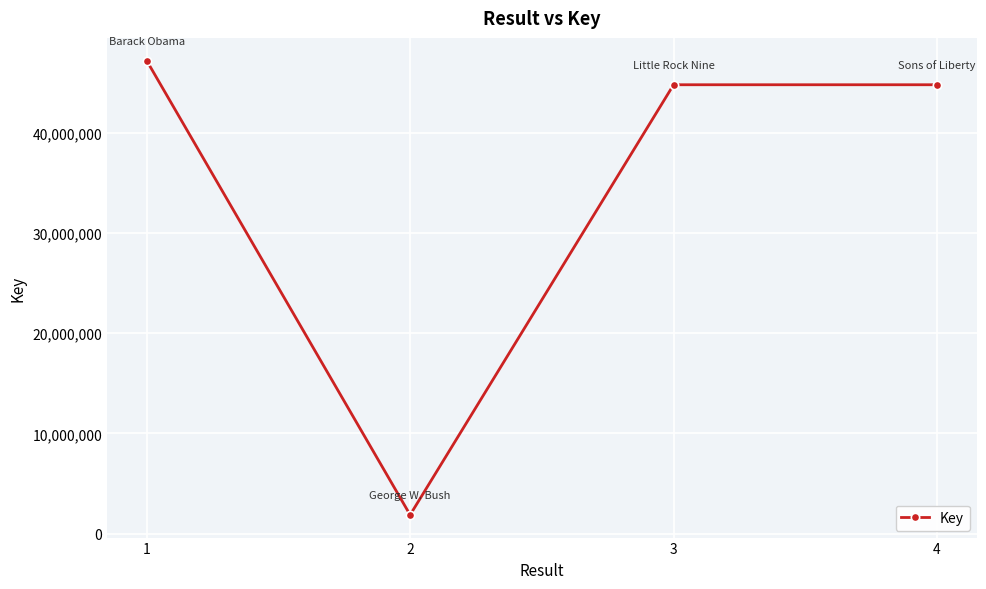

How many interior local valleys (lower than both neighbors) does the data have?

1